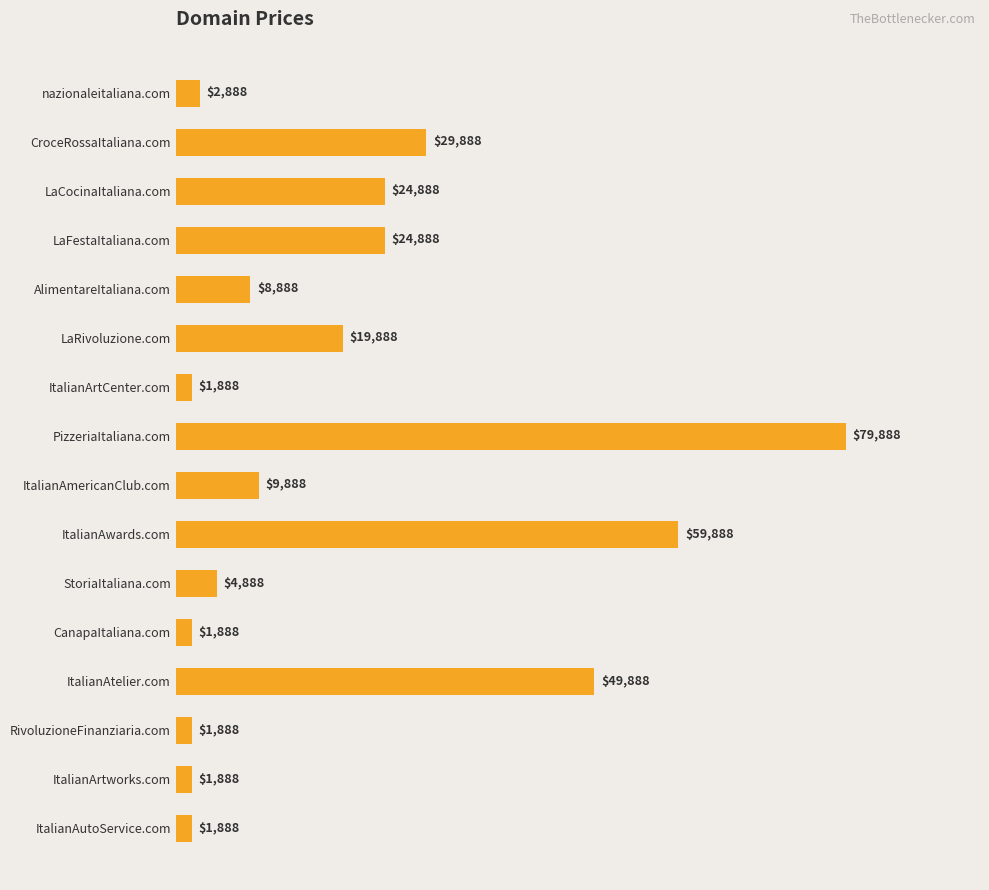

What is the difference between the second highest and second lowest values?

58000